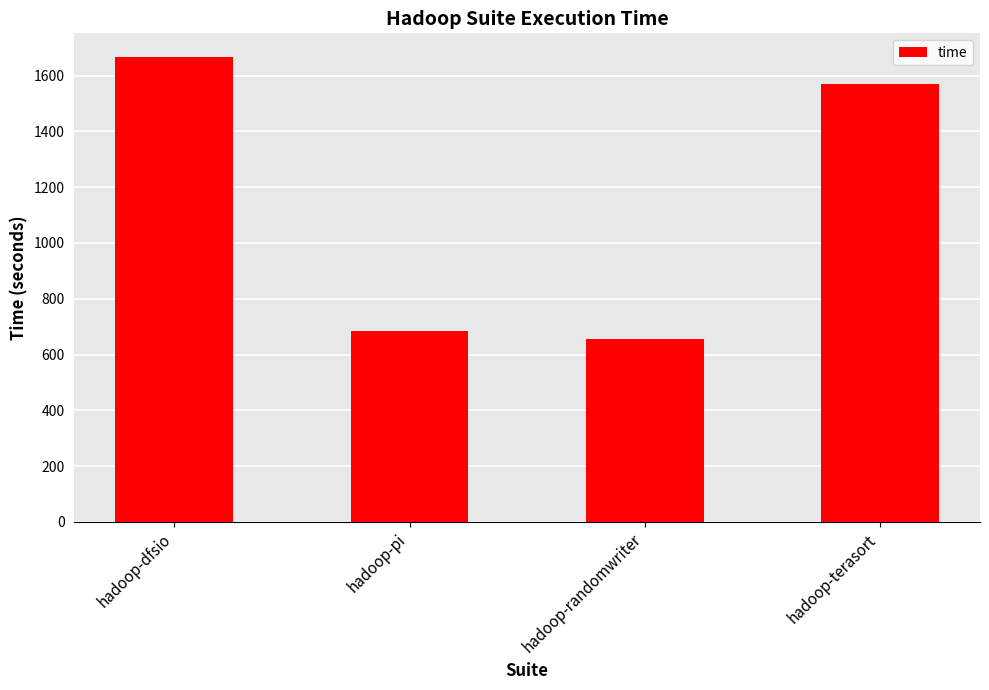

What is the label of the 1st bar from the right?

hadoop-terasort